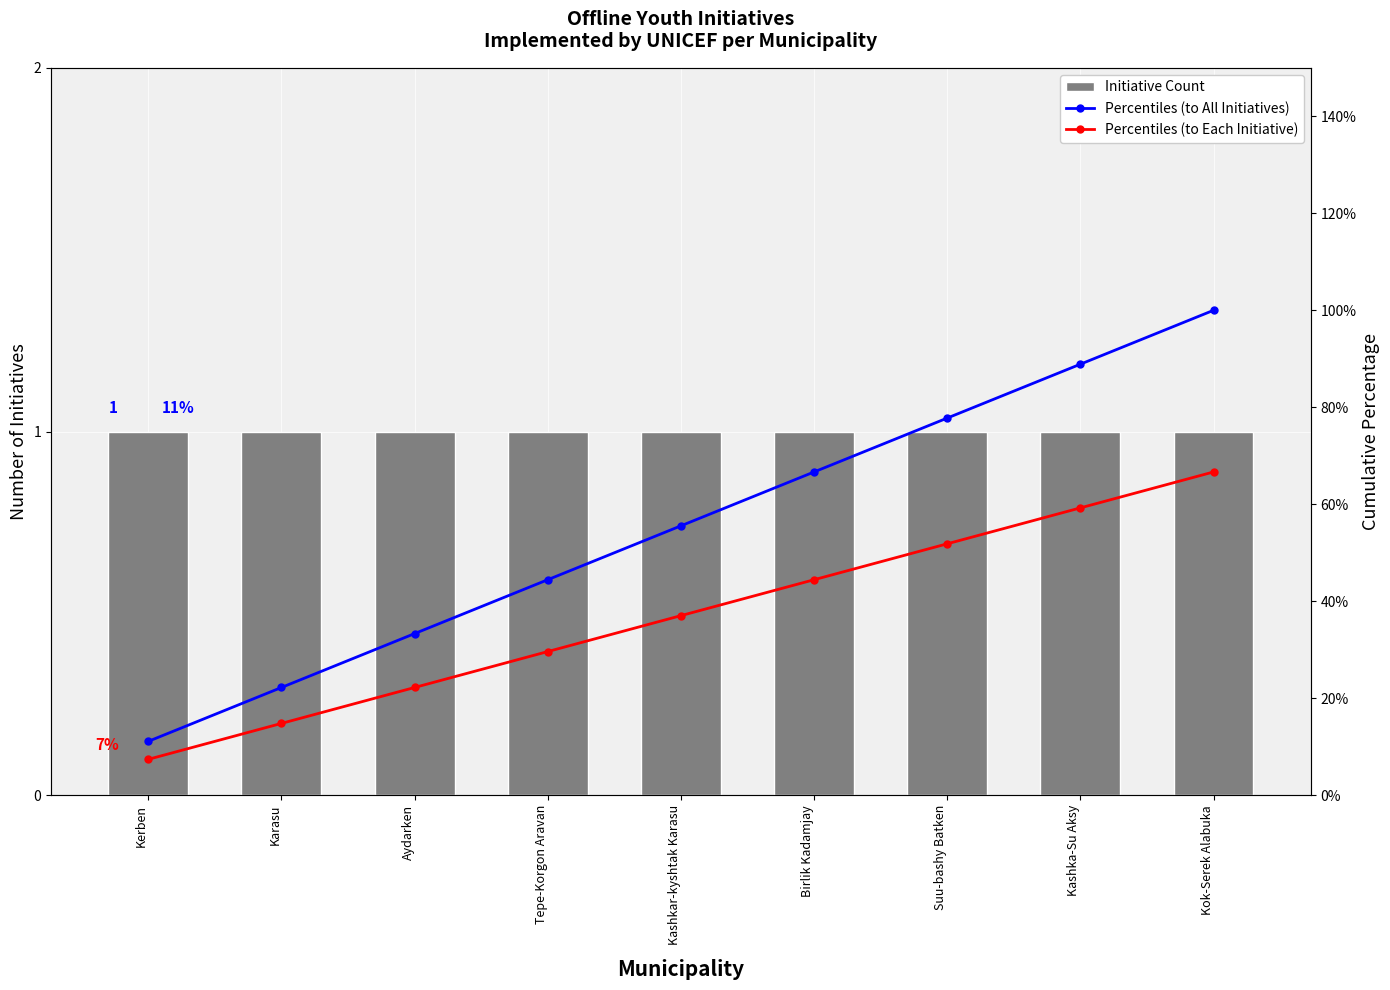

Does the chart contain stacked bars?

No